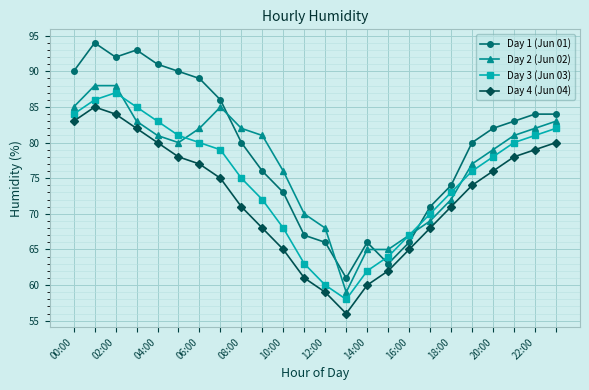

What is the value of the Day 3 (Jun 03) point at the 14th from the left?

58